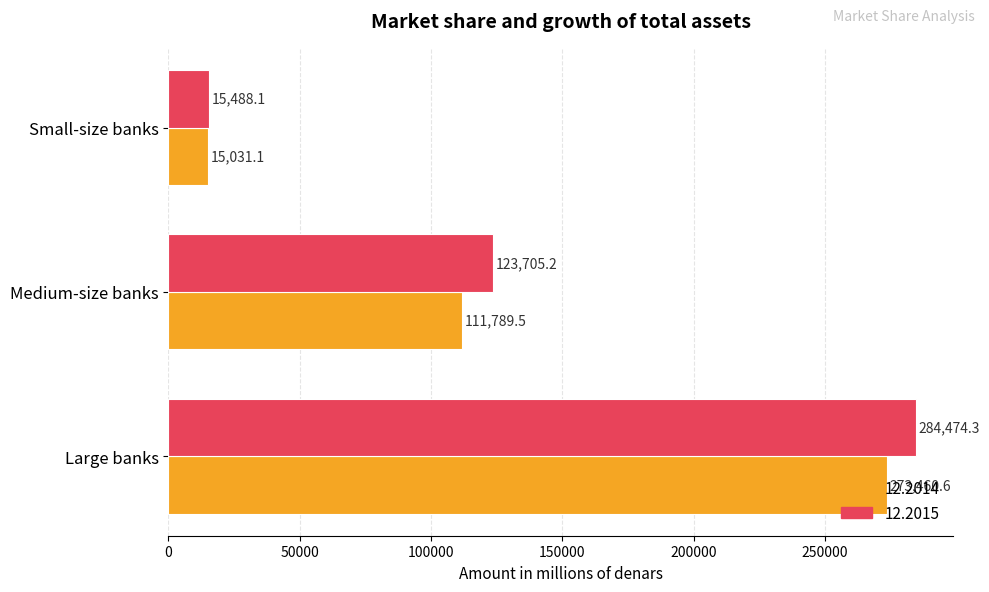

Which series has the widest spread of values?

12.2015